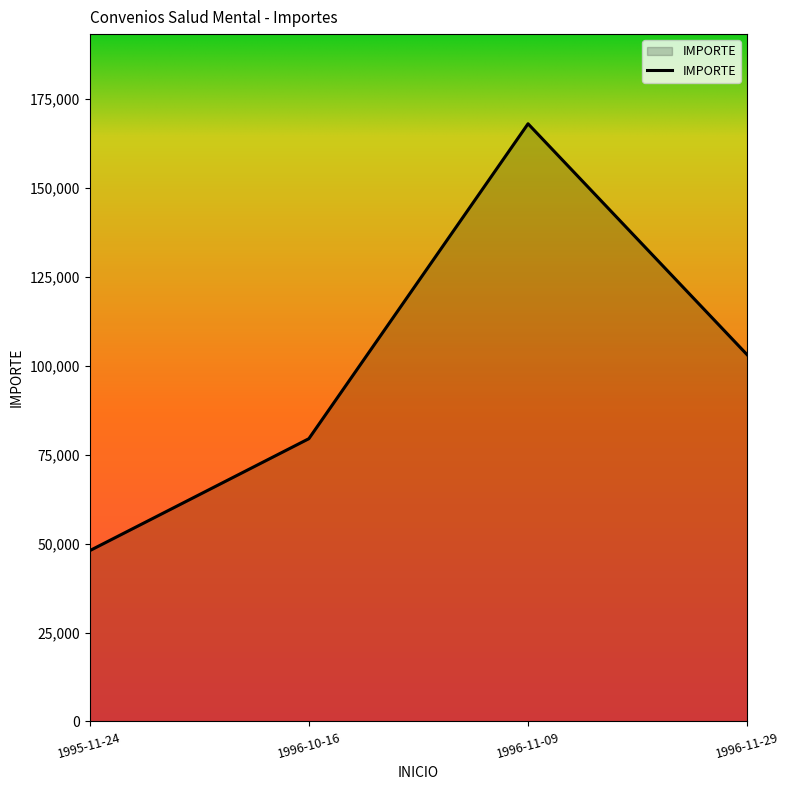

Which label corresponds to the largest value in the chart?

1996-11-09